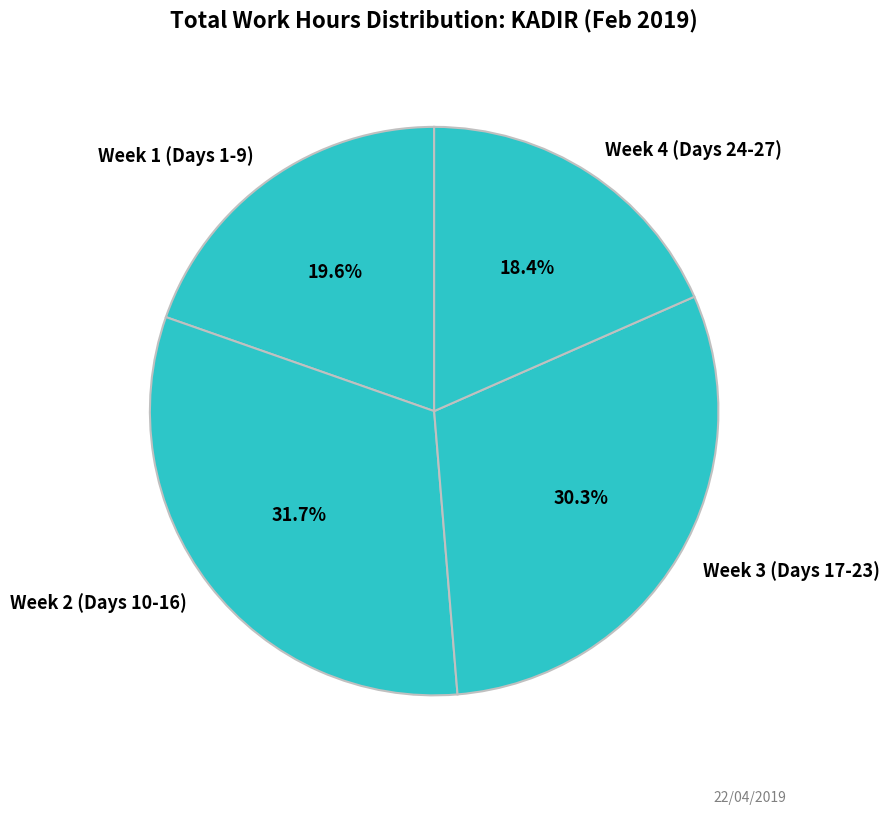

Rank the categories by value from highest to lowest.

Week 2 (Days 10-16), Week 3 (Days 17-23), Week 1 (Days 1-9), Week 4 (Days 24-27)